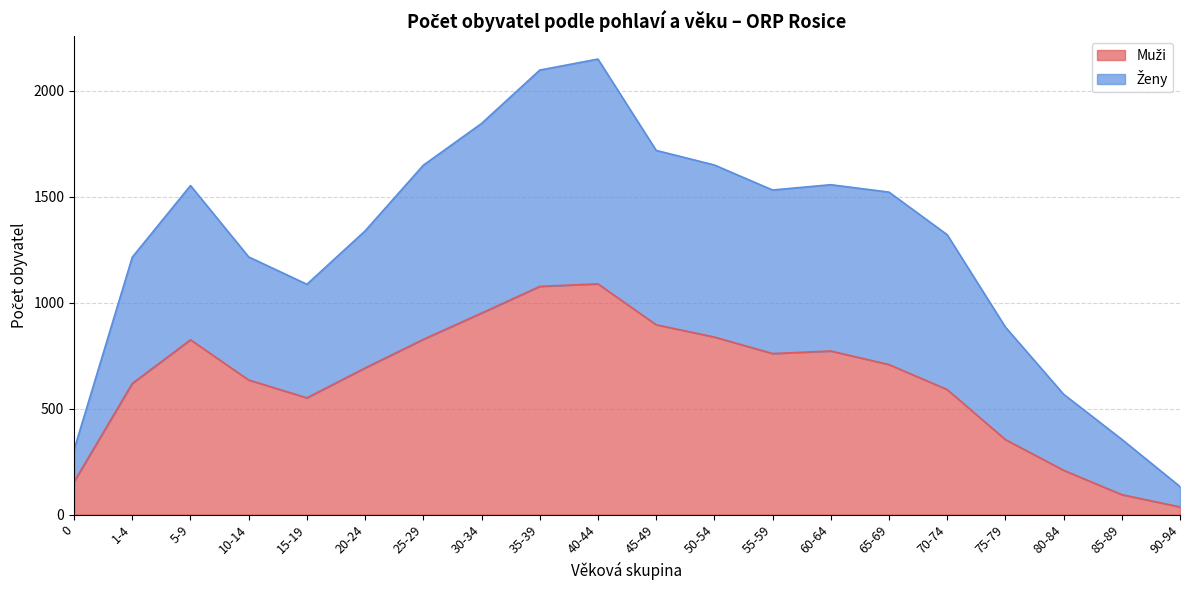

Is the value of Muži at 50-54 greater than the value of Ženy at 15-19?

No